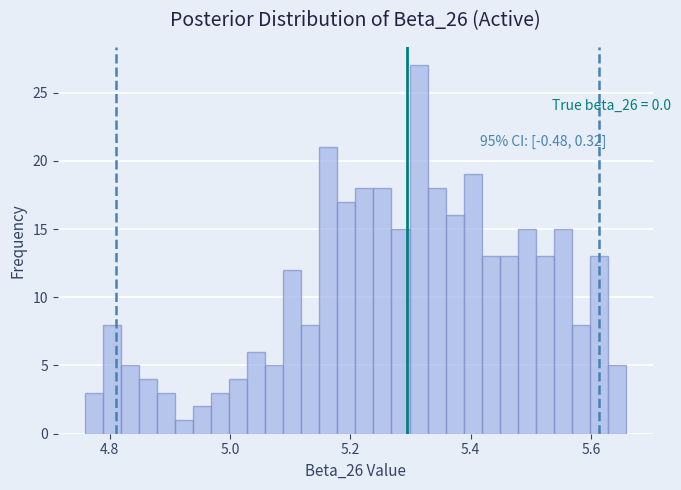

Read against the x-axis, roughly where is the centre of the tallest bar?

5.32